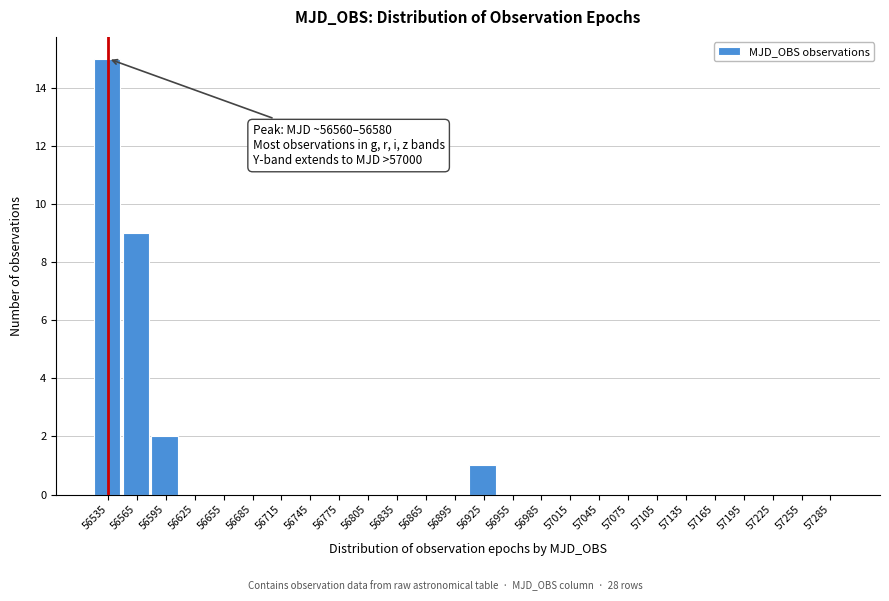

Reading left to right, list all the values displayed in this chart.

56535=15	56565=9	56595=2	56625=0	56655=0	56685=0	56715=0	56745=0	56775=0	56805=0	56835=0	56865=0	56895=0	56925=1	56955=0	56985=0	57015=0	57045=0	57075=0	57105=0	57135=0	57165=0	57195=0	57225=0	57255=0	57285=0